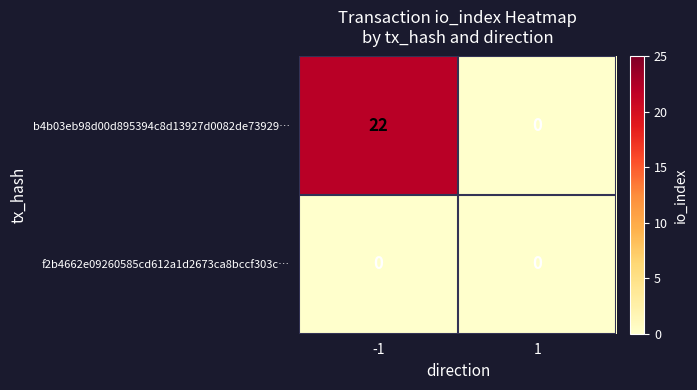

Reading left to right, list all the values displayed in this chart.

b4b03eb98d00d895394c8d13927d0082de73929…: -1=22	1=0
f2b4662e09260585cd612a1d2673ca8bccf303c…: -1=0	1=0